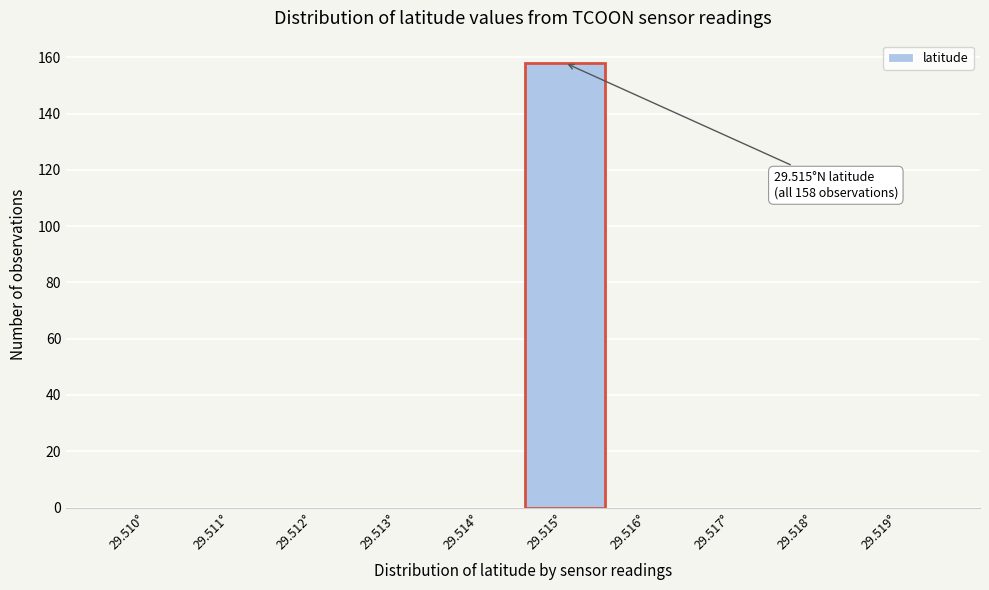

Reading left to right, transcribe all the data shown in this chart.

29.510°=0	29.511°=0	29.512°=0	29.513°=0	29.514°=0	29.515°=158	29.516°=0	29.517°=0	29.518°=0	29.519°=0